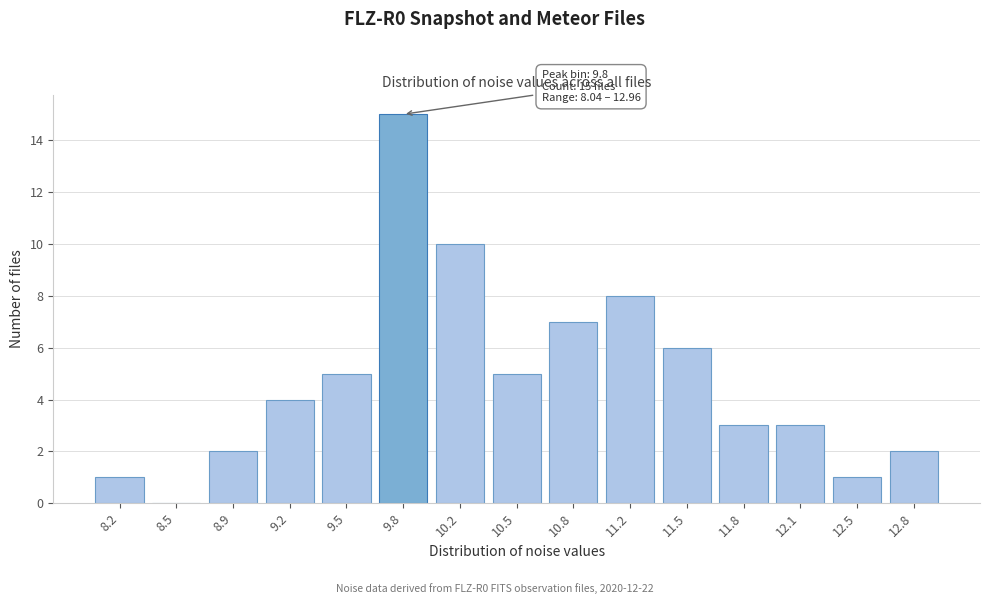

Over which range of the x-axis is the bar tallest?

9.70 to 10.00